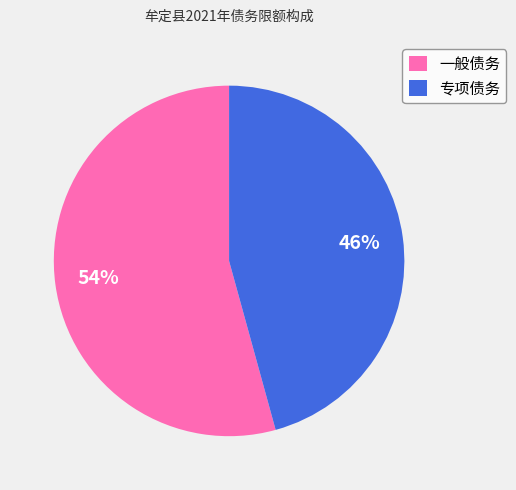

Approximately how many times larger is the value at 一般债务 compared to 专项债务?

1.2